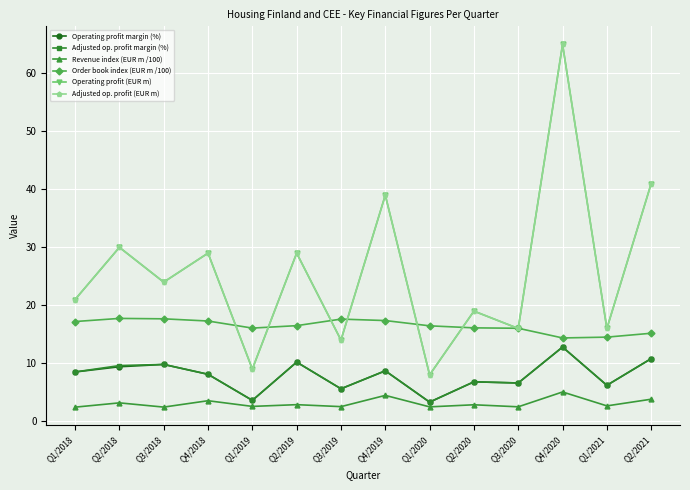

At how many categories does at least one series exceed 5?

14